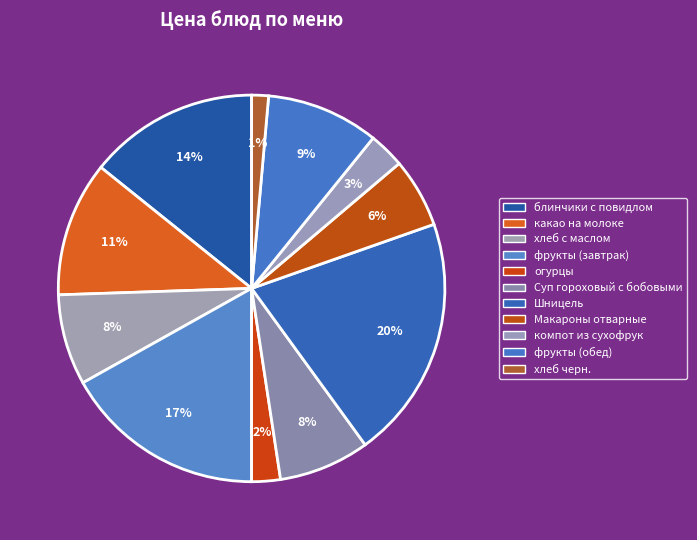

Combined, do фрукты (обед) and блинчики с повидлом account for over 50%?

No